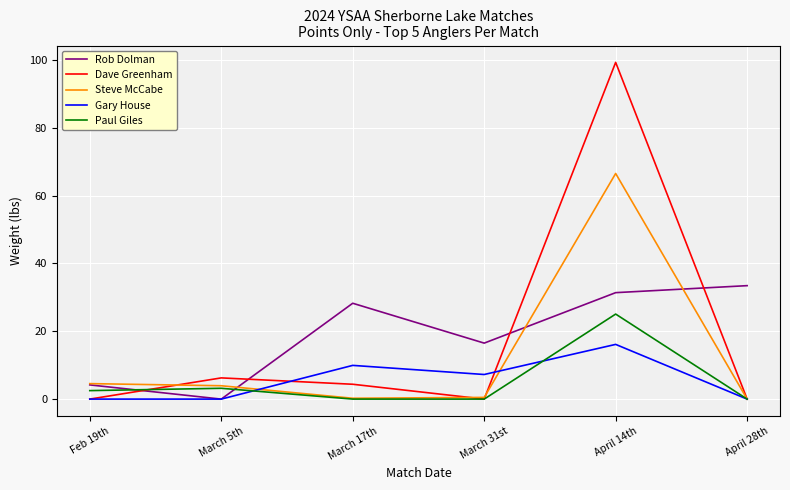

What position from the right is April 28th?

1